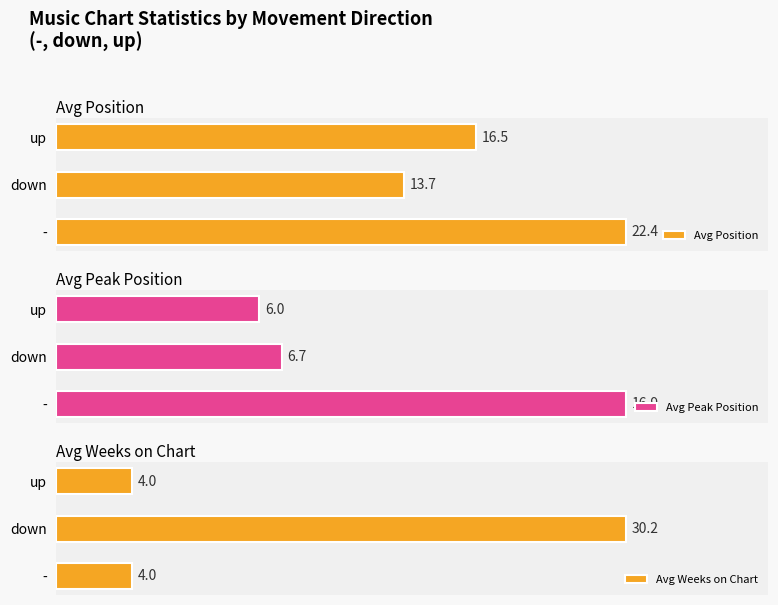

How many categories are shown in the chart?

3